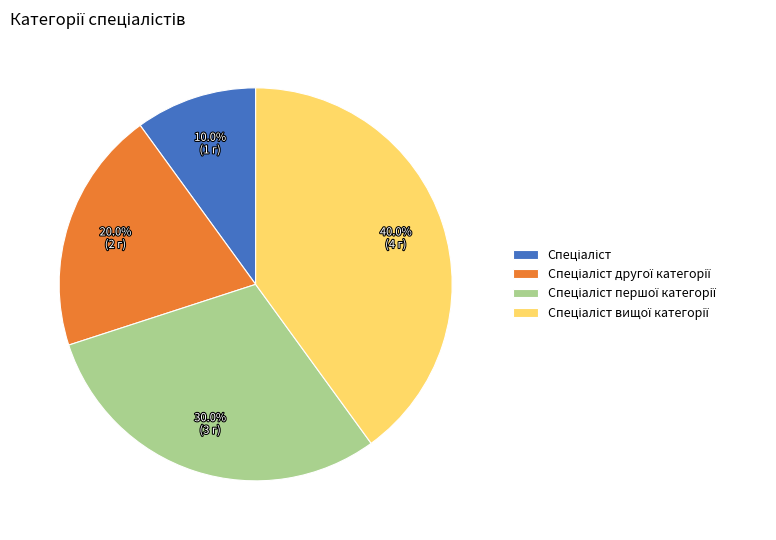

Count the number of slices in the pie.

4